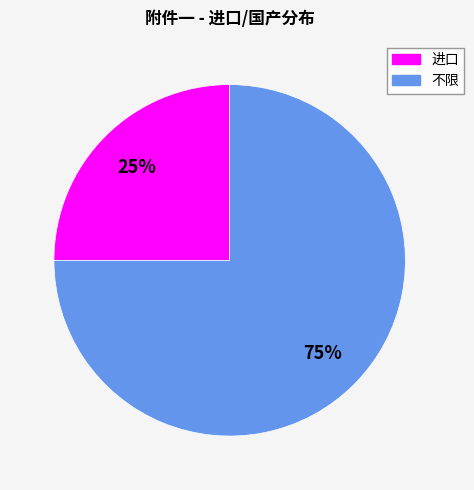

Does any single category account for the majority?

Yes